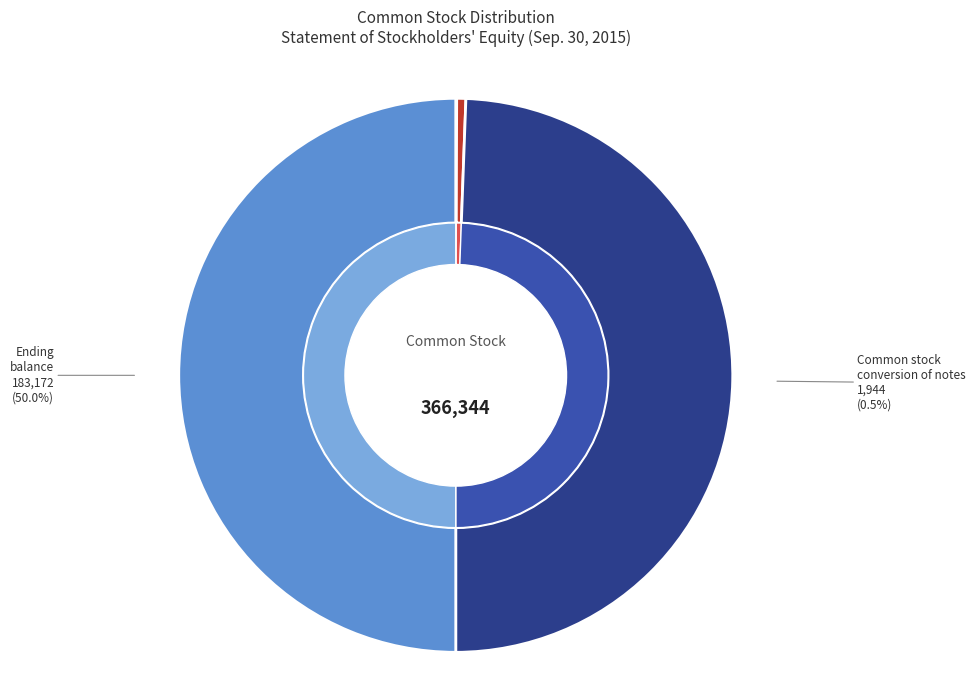

What percentage is NOT represented by Beginning balance?

50.6%